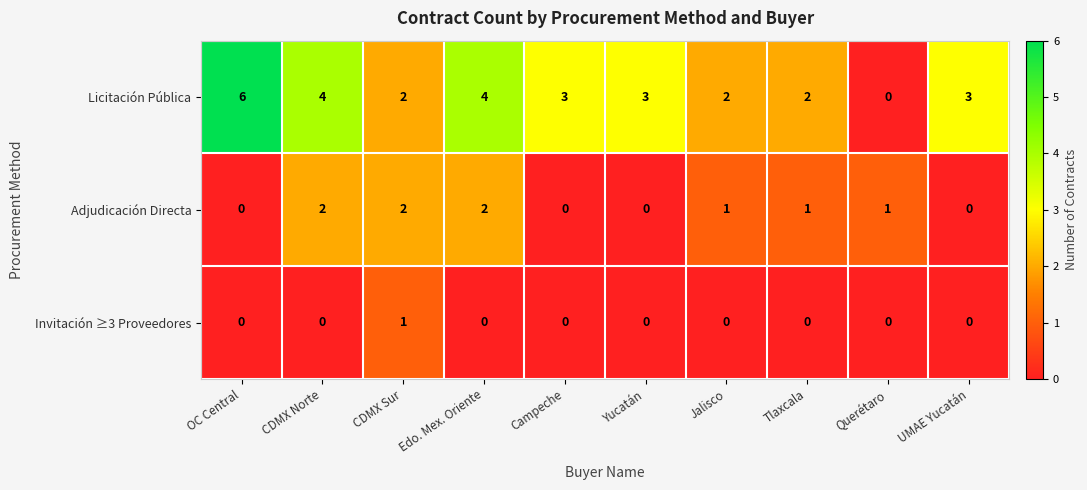

Which series has the largest total across all categories?

Licitación Pública